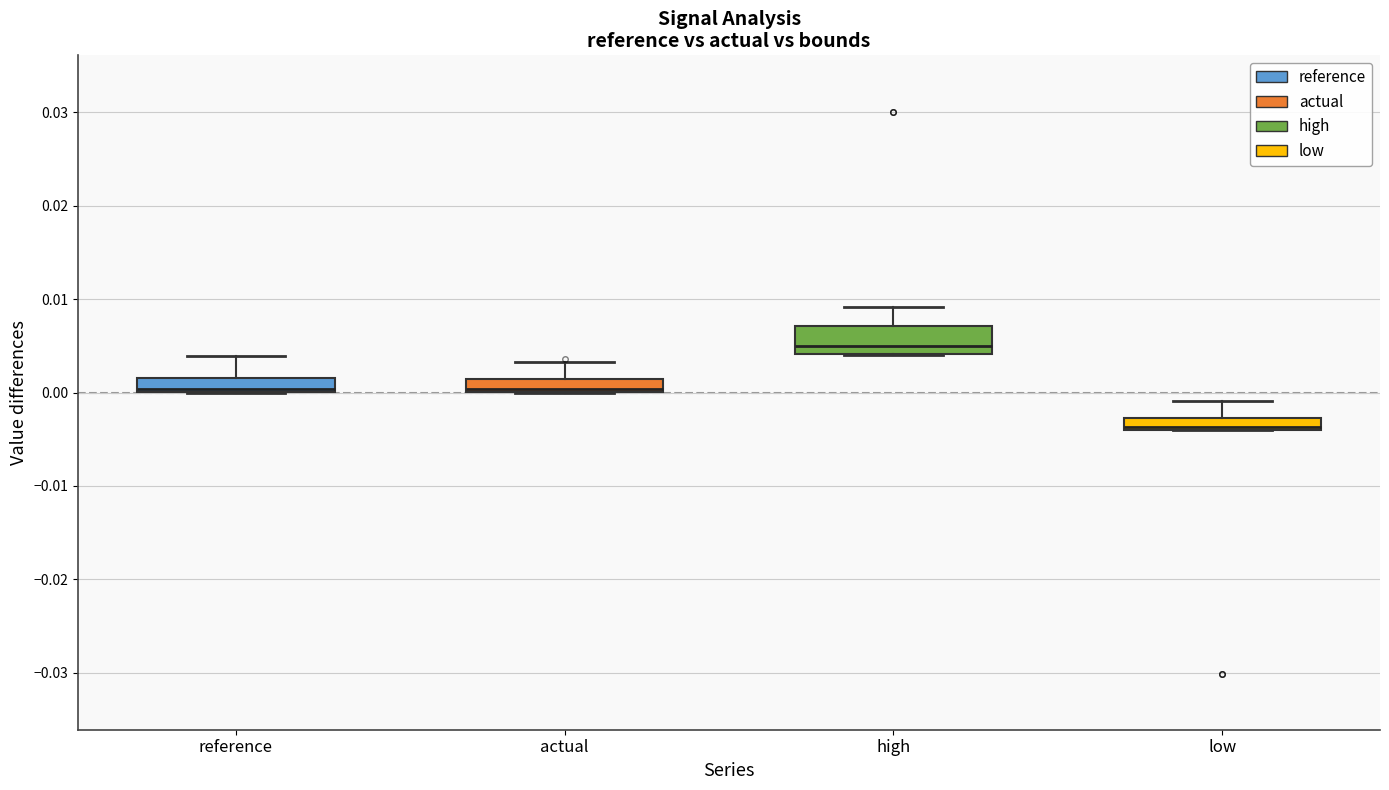

Which box's median line is the lowest?

low